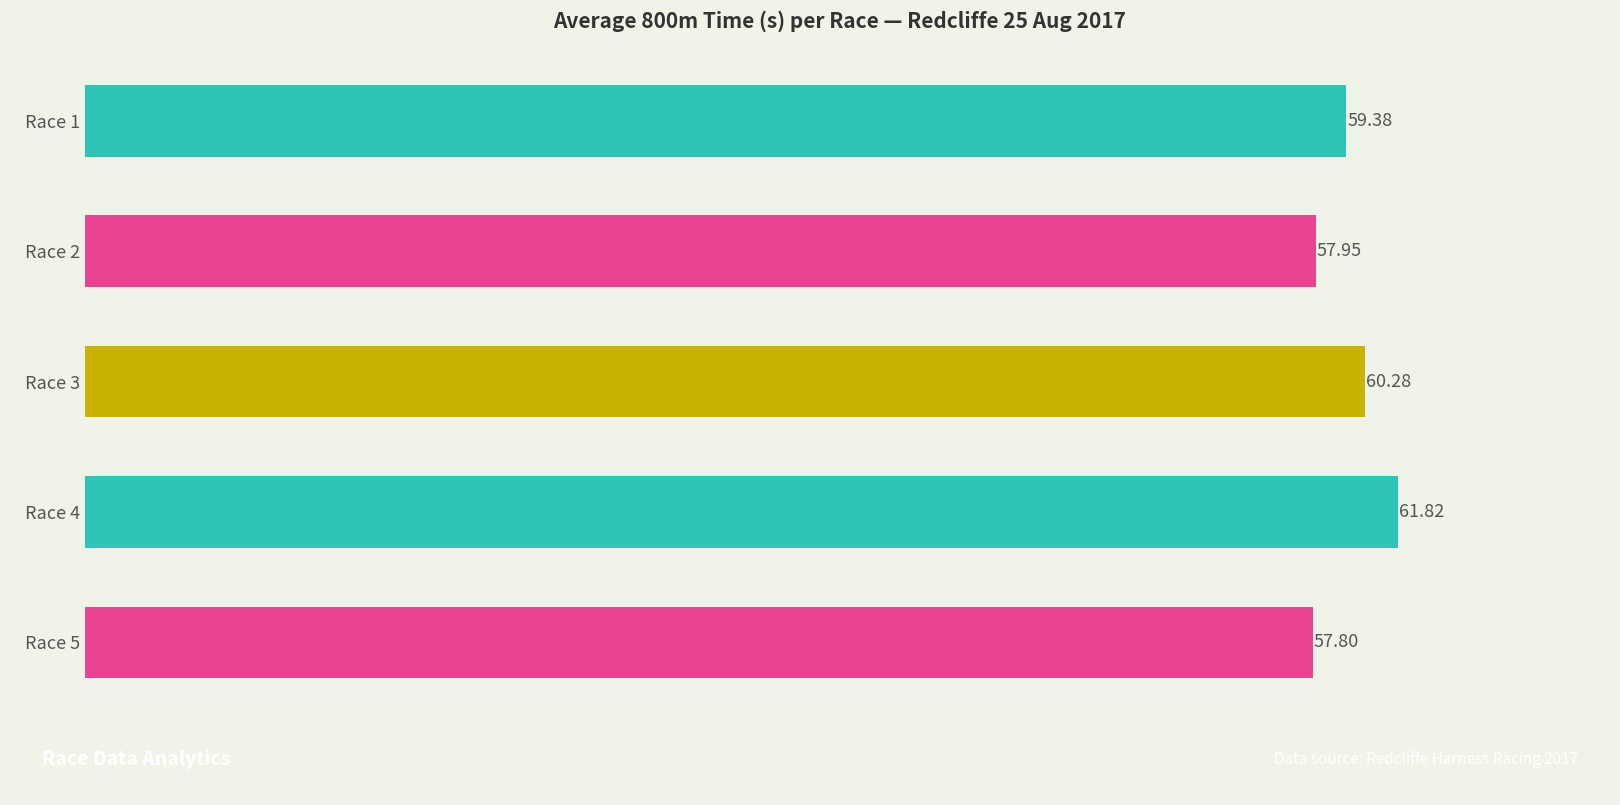

List the labels in order of value, smallest first.

Race 5, Race 2, Race 1, Race 3, Race 4